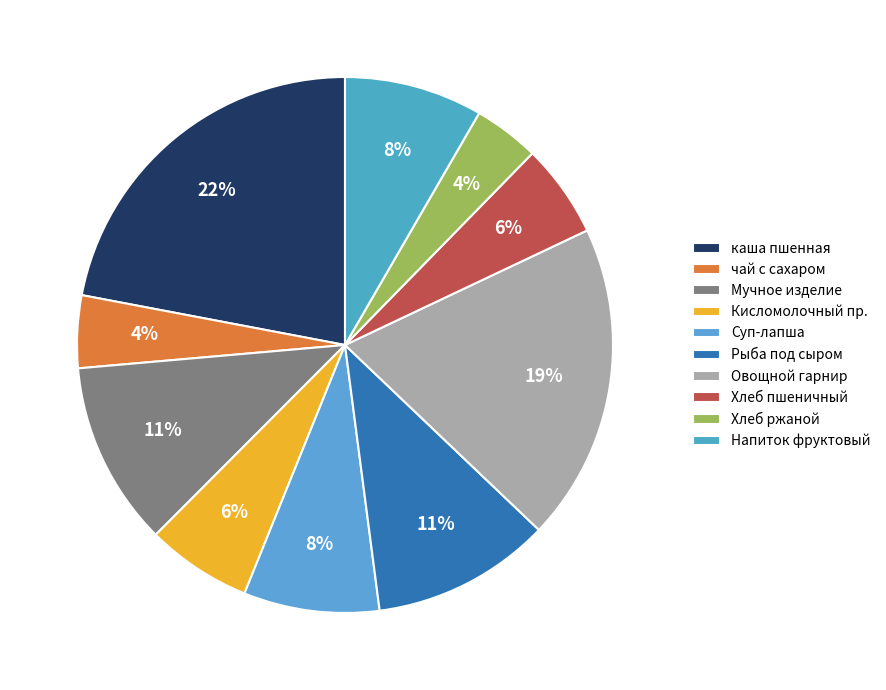

The Хлеб ржаной slice represents 4% of the pie. True or false?

True